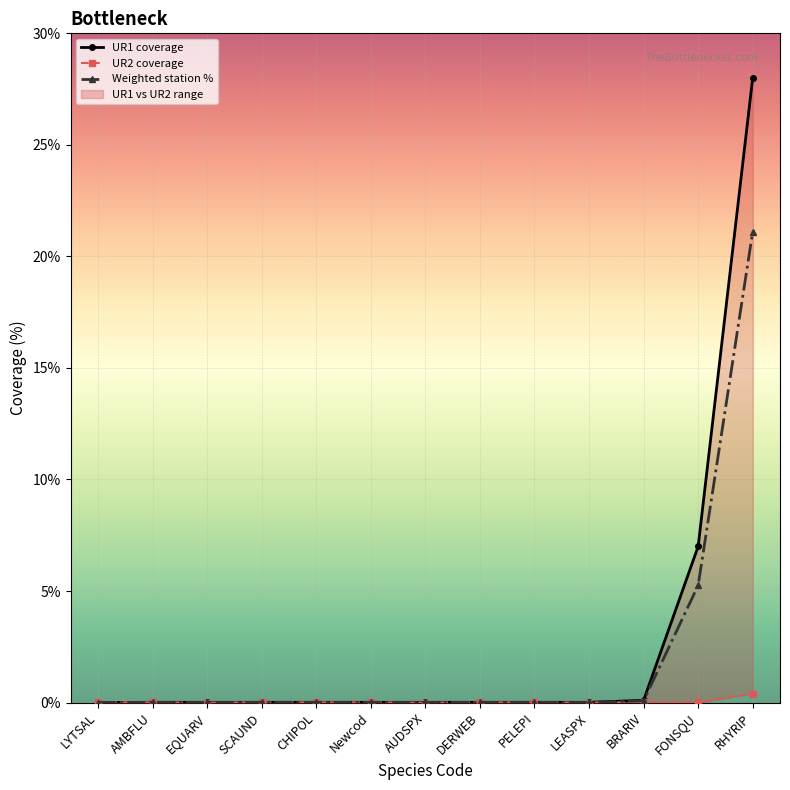

What is the maximum value shown in the chart?

28.0